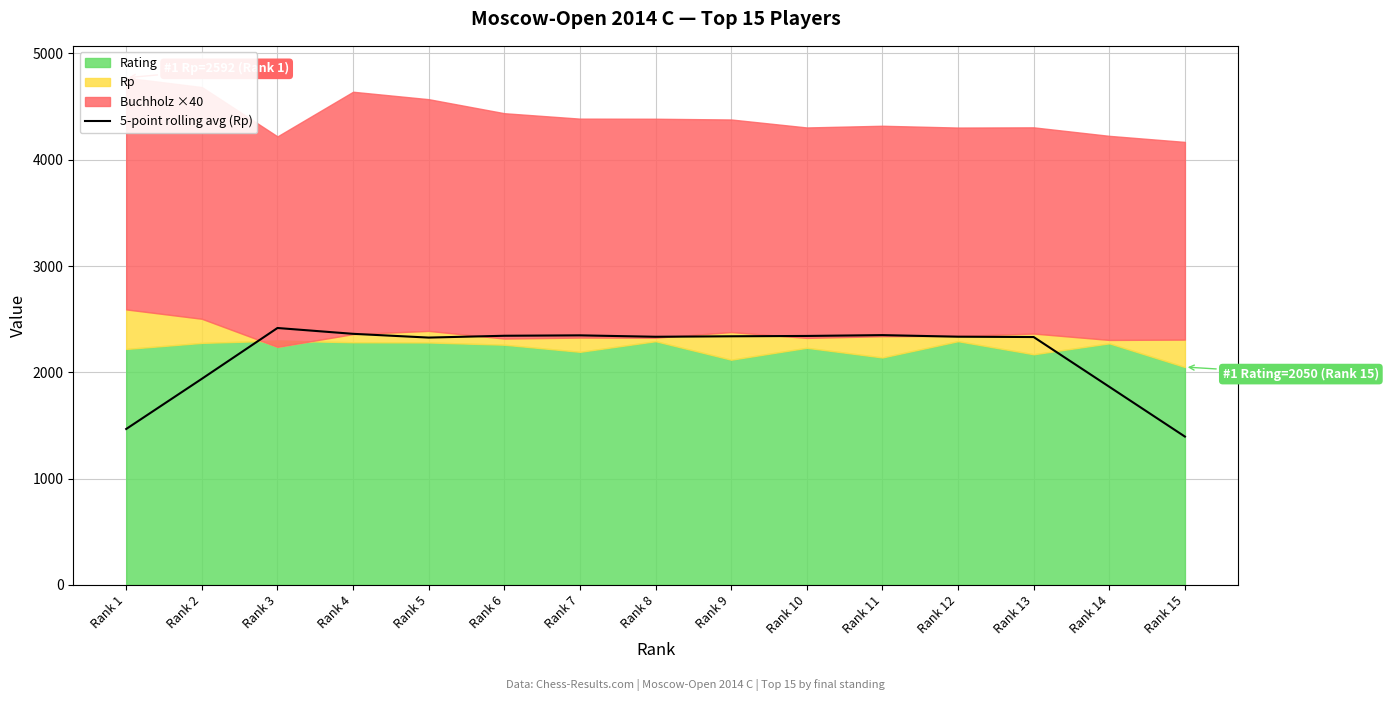

Where is the first local minimum?

Rank 5